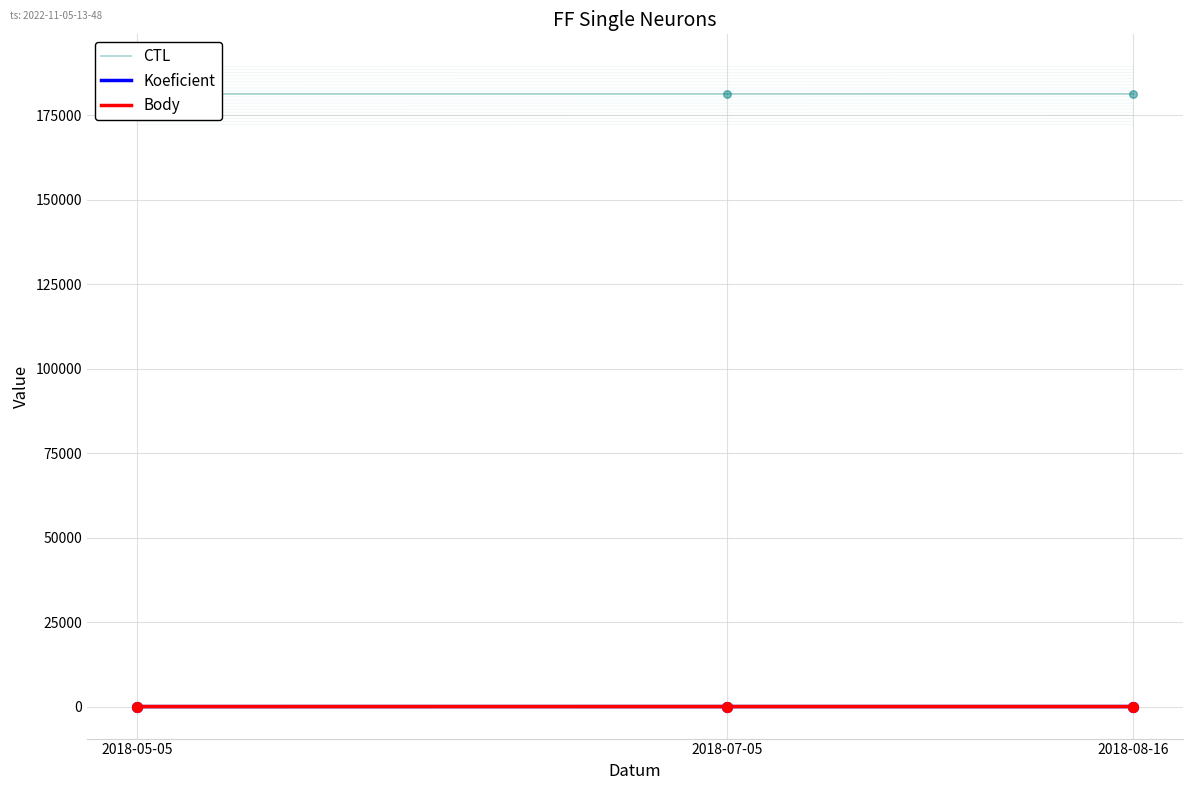

Is the value of Koeficient at 2018-07-05 greater than the value of CTL at 2018-08-16?

No